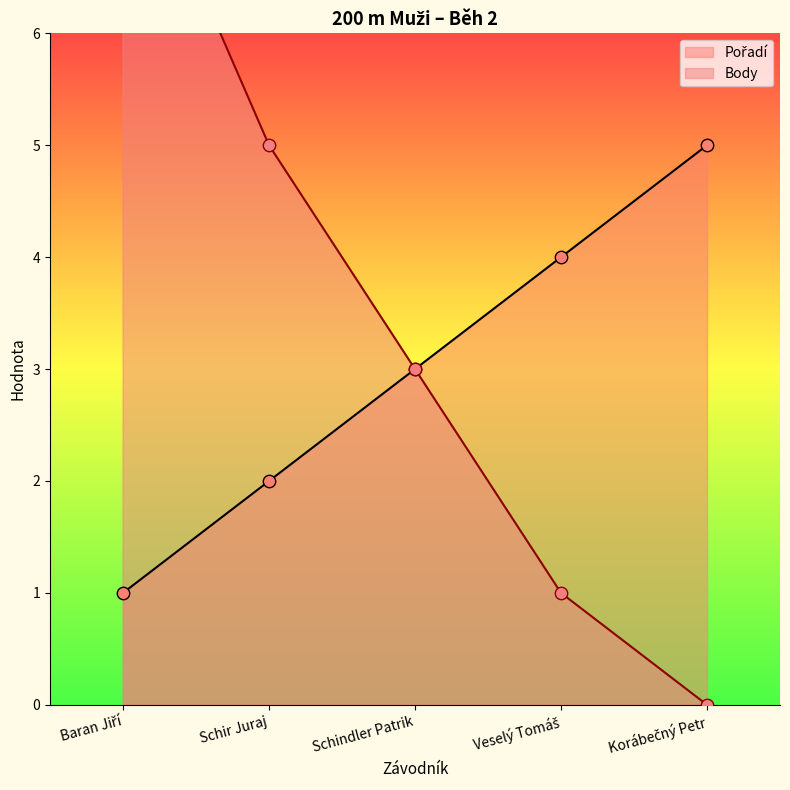

Which series reaches the maximum Y coordinate?

Body